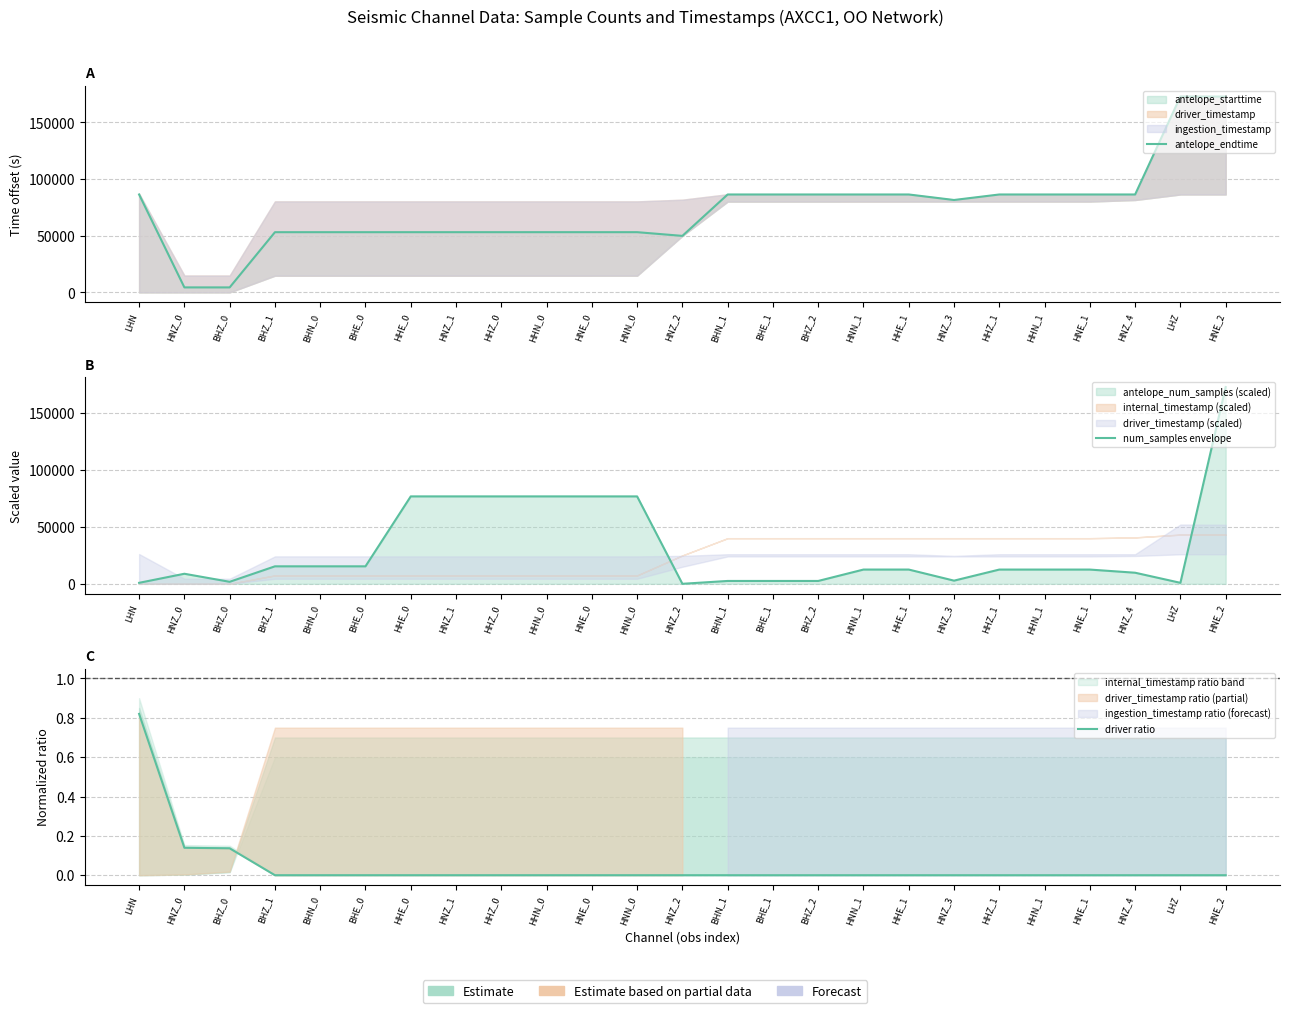

What is the total value across all series at HNZ_1?

129916.1